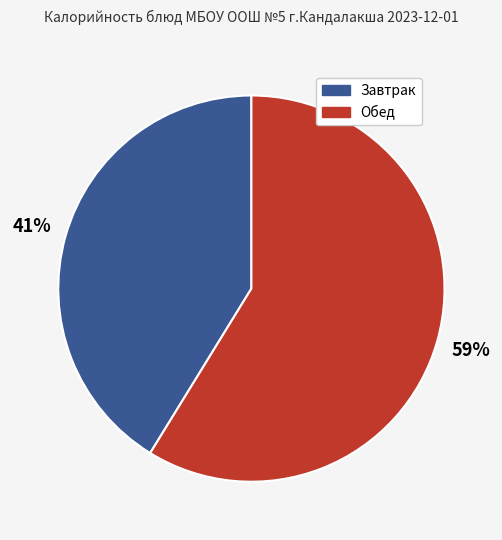

Which has a higher value, Обед or Завтрак?

Обед